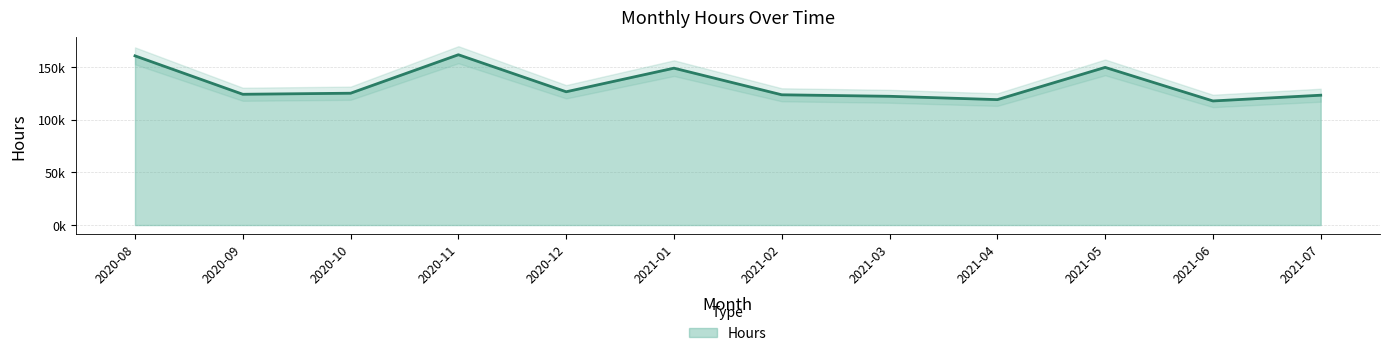

At which category does the data reach its first local valley?

2020-09